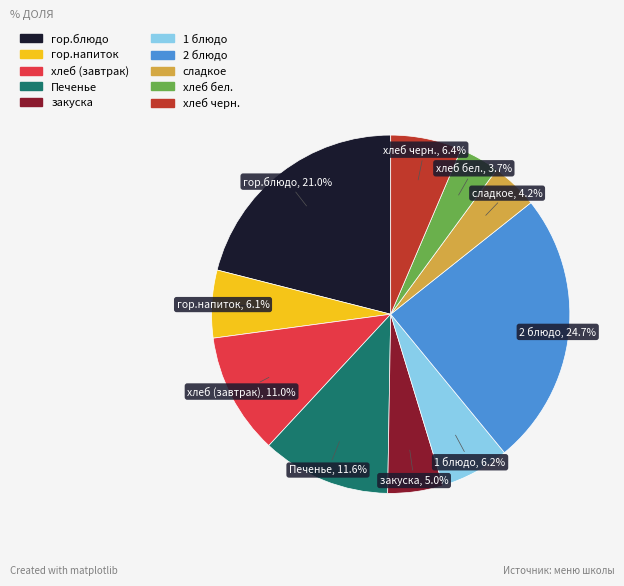

To the nearest percent, what portion does хлеб черн. represent?

6%